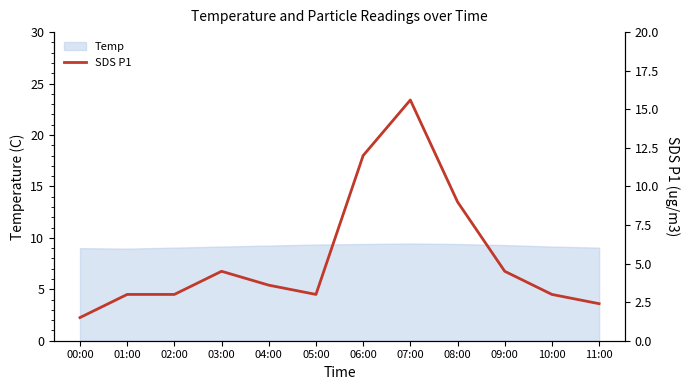

What is the average value?

5.4